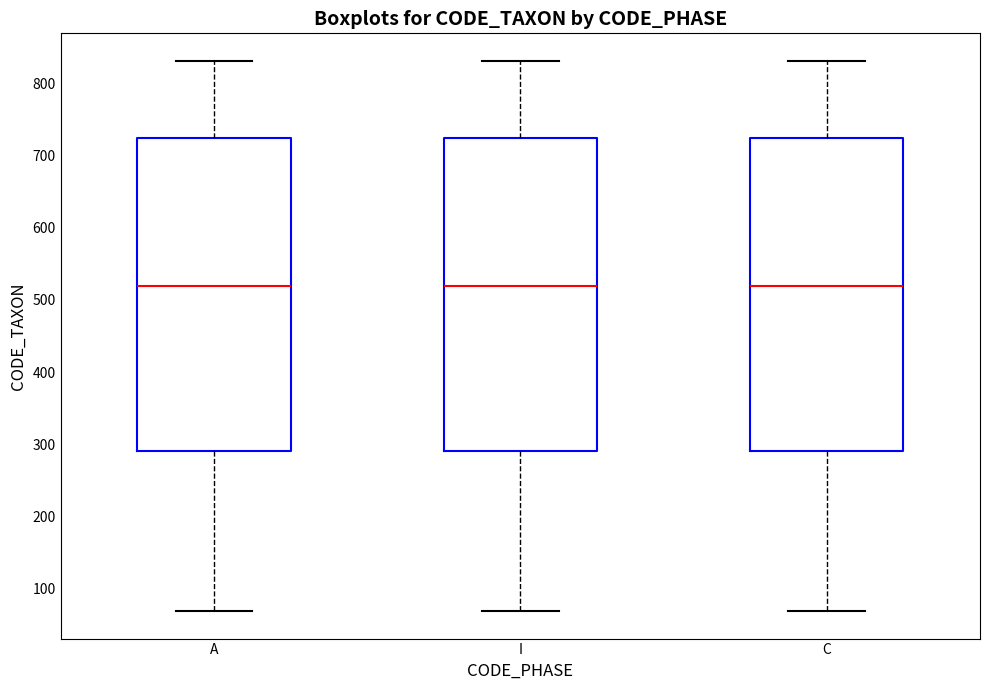

Reading left to right, read every box against the y-axis: the position of its median line, the range the box covers, and the ends of its whiskers. The values are not printed on the chart, so give them approximately, as read against the axis.

A: median 520, box 290 to 720, whiskers 70 to 830
I: median 520, box 290 to 720, whiskers 70 to 830
C: median 520, box 290 to 720, whiskers 70 to 830